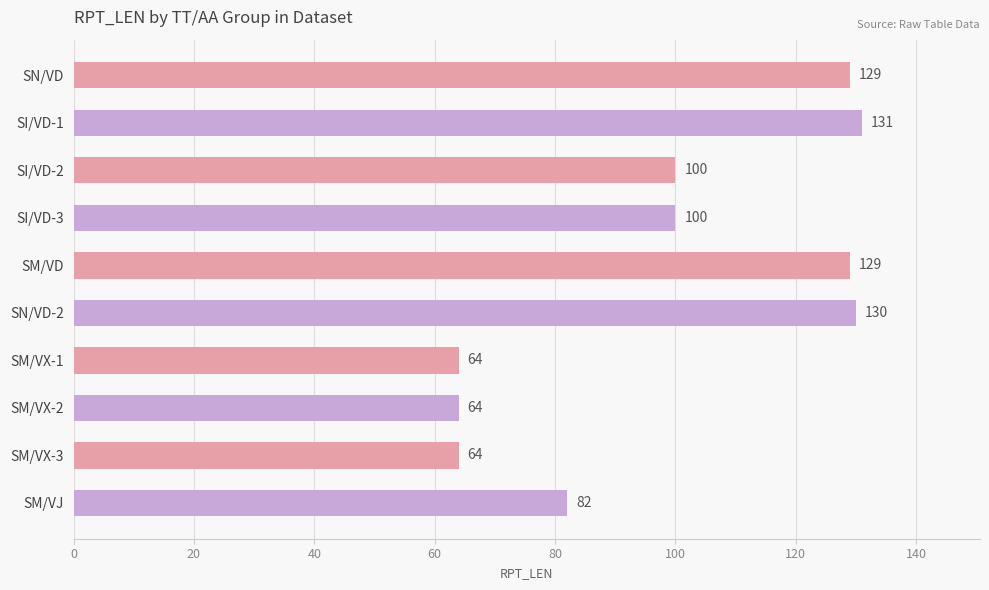

What is the average value?

99